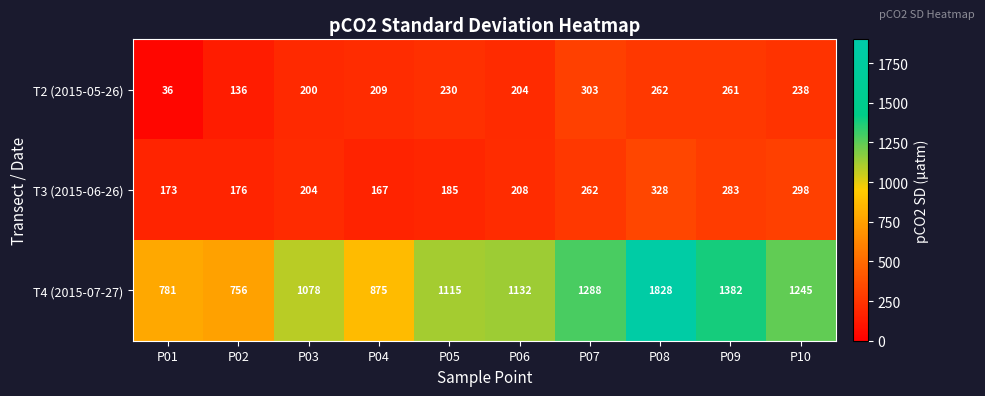

What is the smallest value displayed?

36